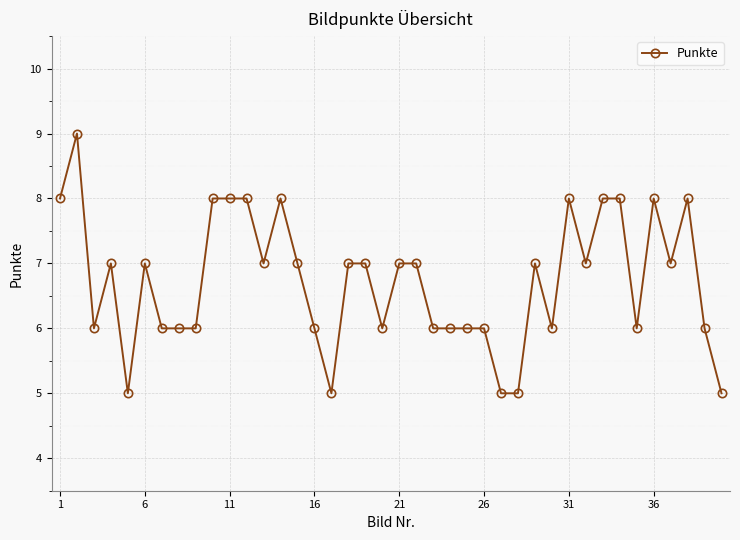

What is the difference between the second highest and minimum values?

3